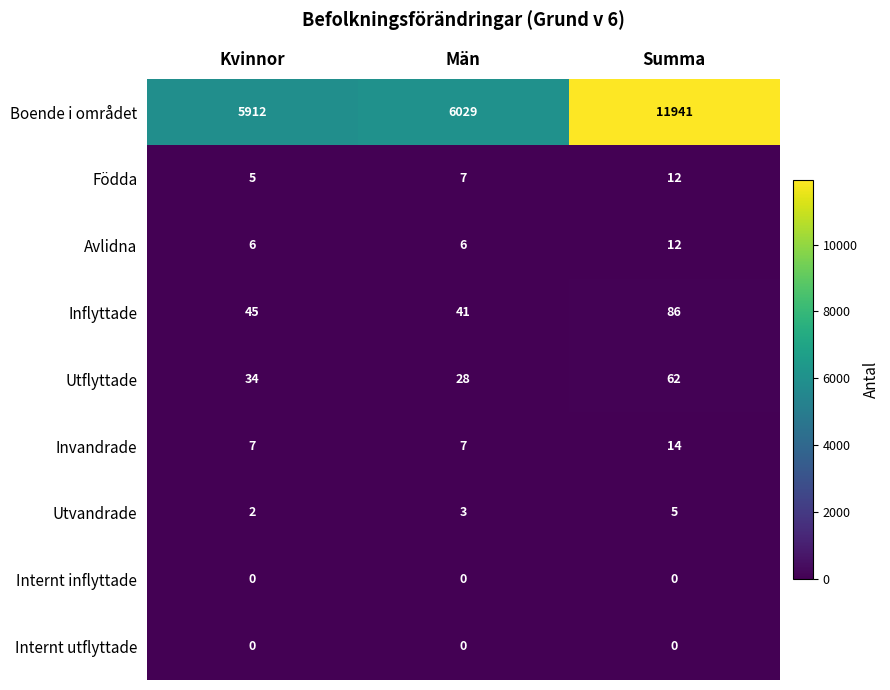

What is the highest value of the Avlidna series?

12